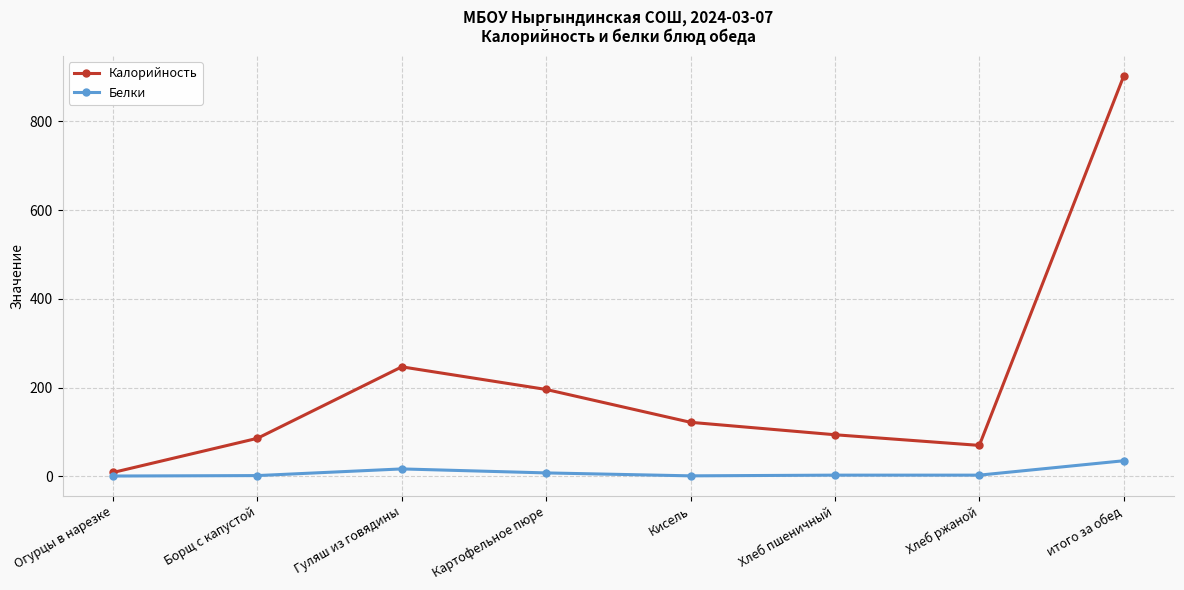

At which category does Белки reach its first local peak?

Гуляш из говядины